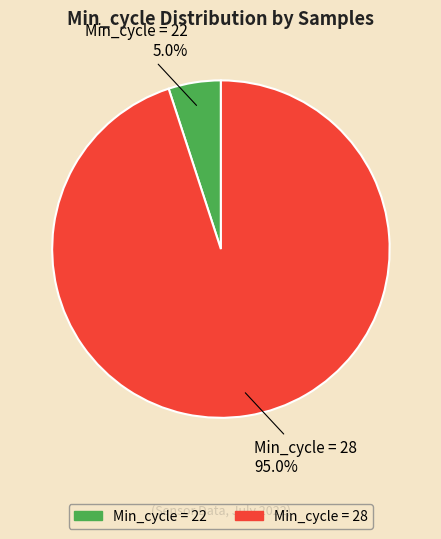

Count the number of slices in the pie.

2